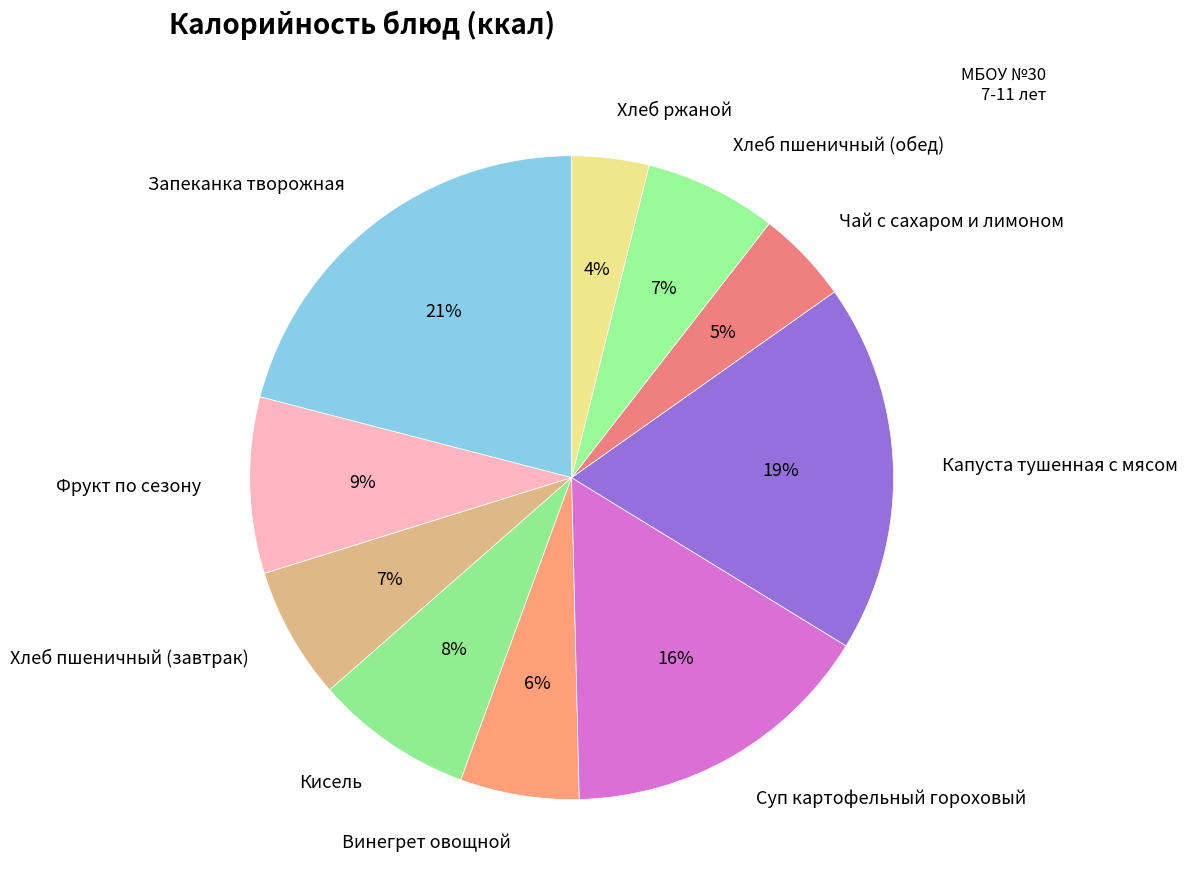

Do Фрукт по сезону and Капуста тушенная с мясом together represent more than half of the pie?

No